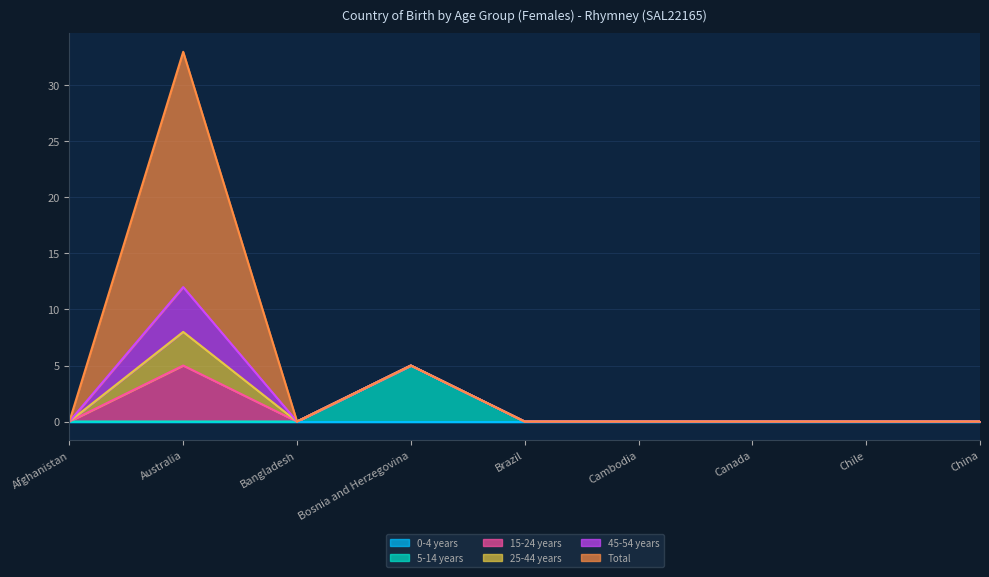

True or false: 15-24 years and 45-54 years intersect in this chart.

False